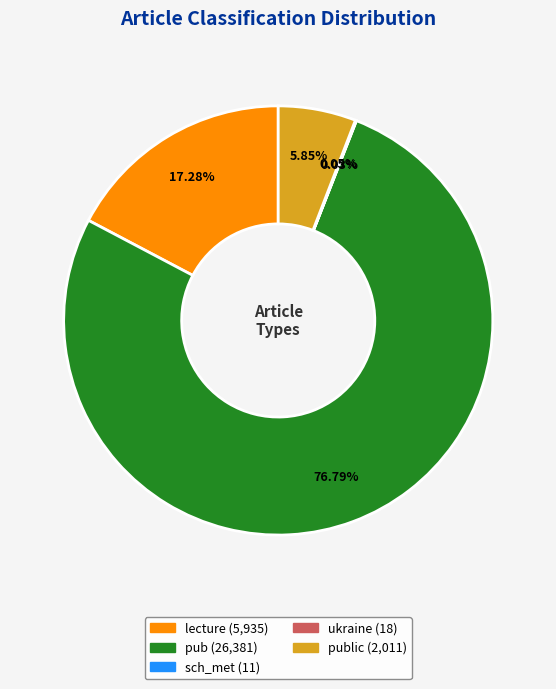

Is there a majority slice in this chart?

Yes